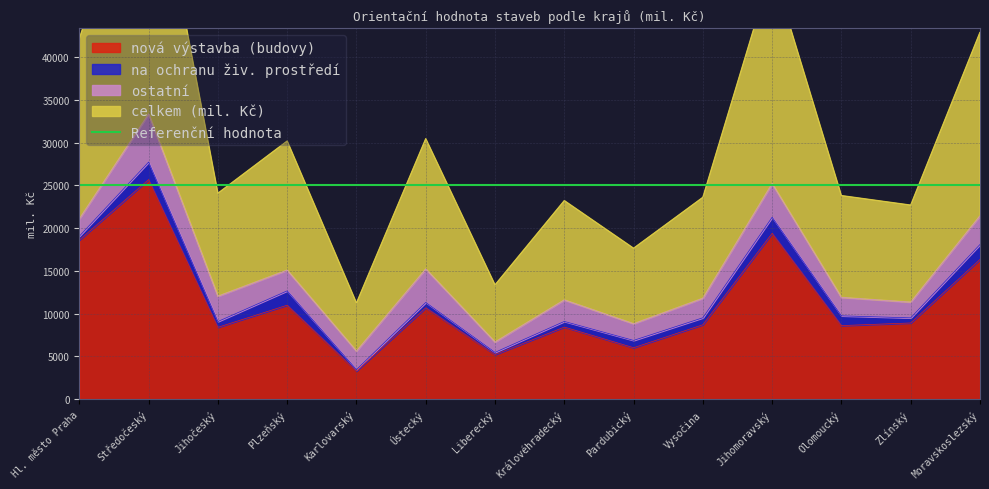

The value of nová výstavba (budovy) at Liberecký is 8135. True or false?

False